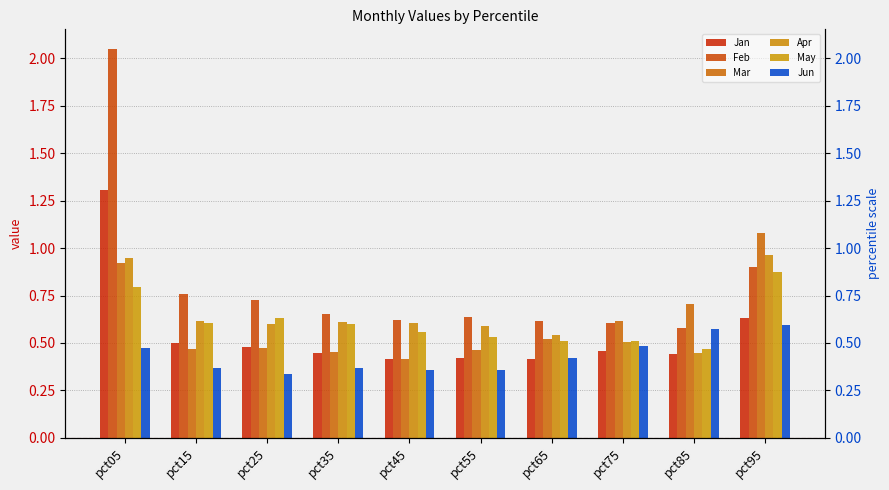

What is the sum of the May values at pct25 and pct75?

1.1